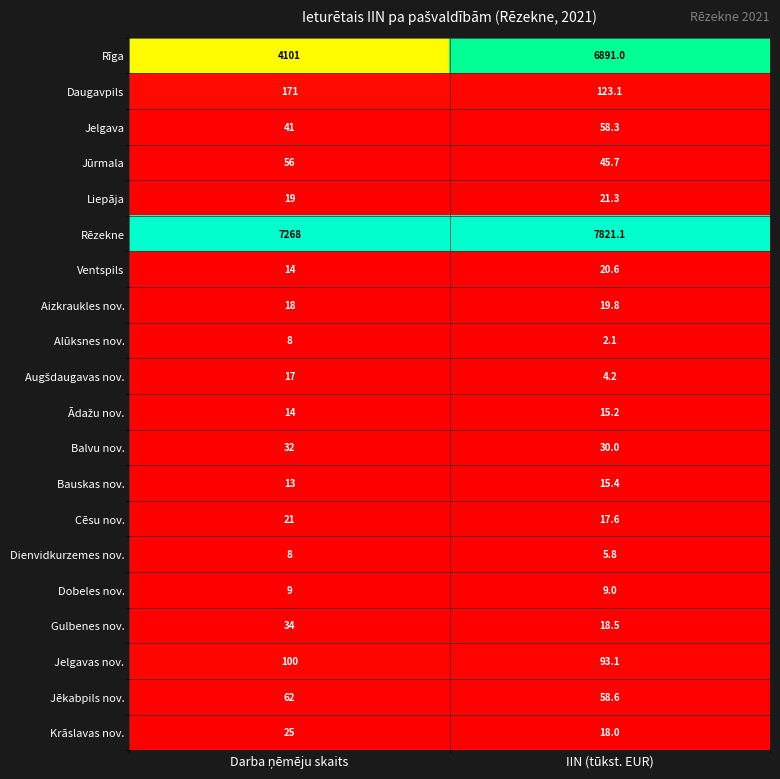

Which series has the largest total across all categories?

Rēzekne